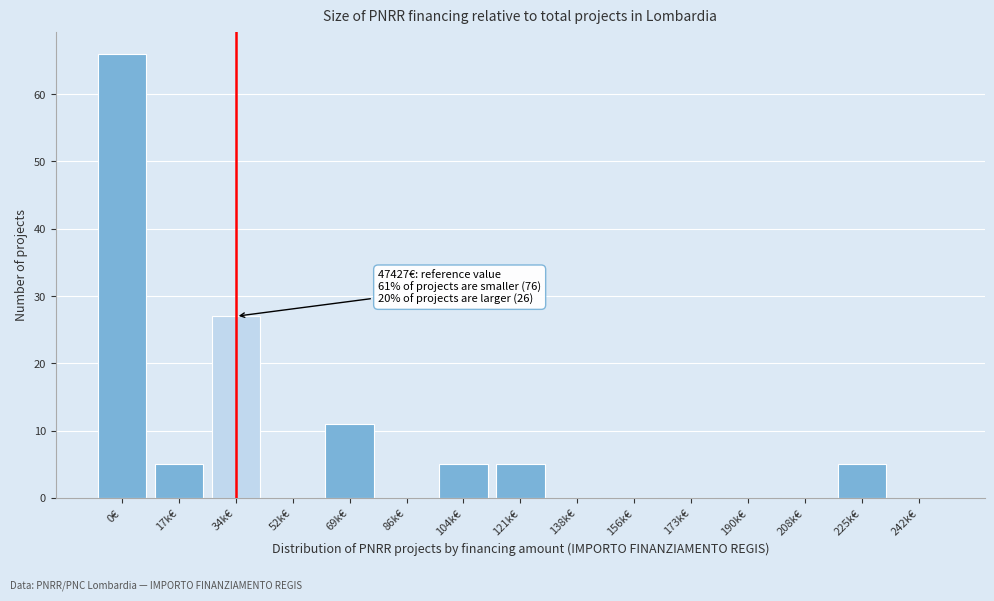

Reading left to right, extract all data points from this chart.

0€=66	17k€=5	34k€=27	52k€=0	69k€=11	86k€=0	104k€=5	121k€=5	138k€=0	156k€=0	173k€=0	190k€=0	208k€=0	225k€=5	242k€=0